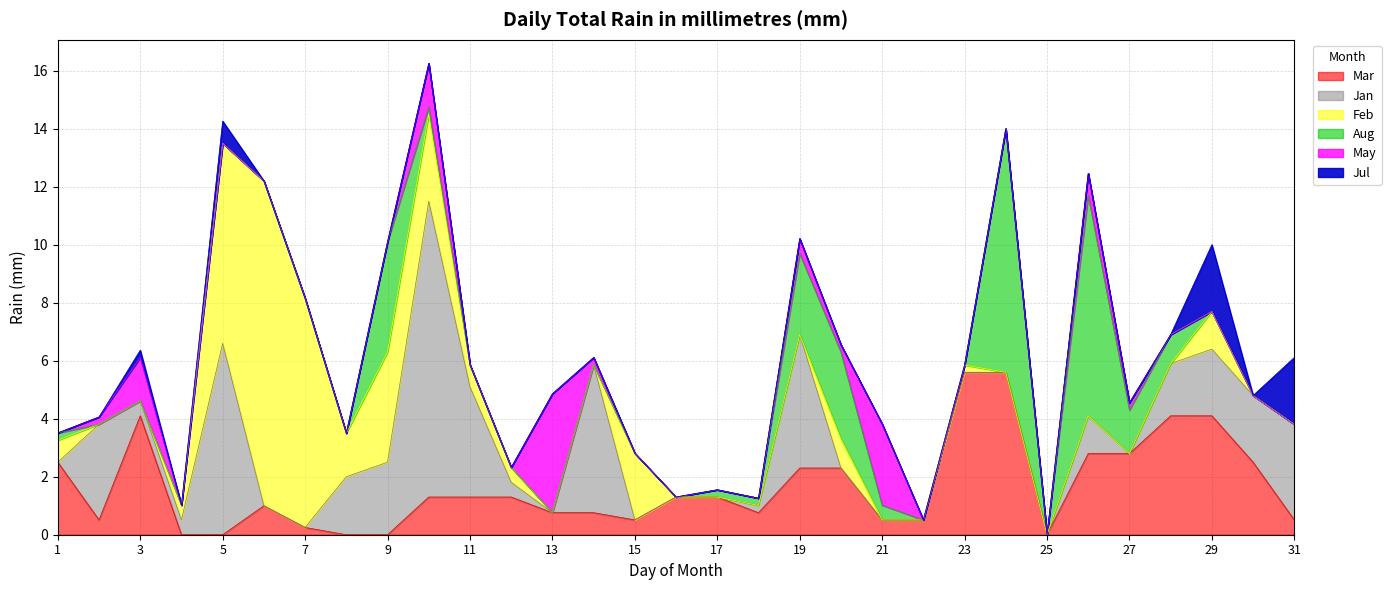

True or false: Feb has more than 0 interior local peaks.

True